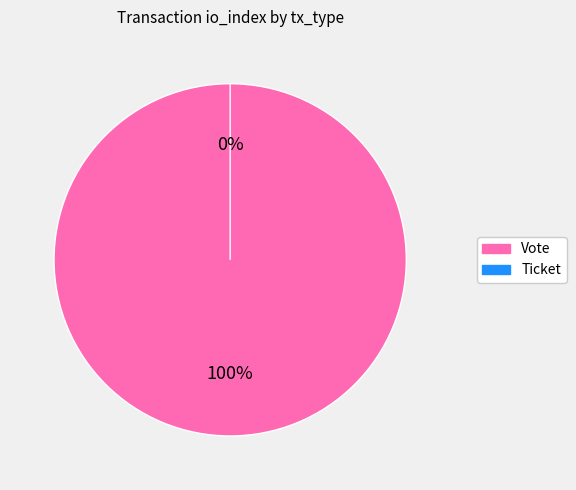

Is it true that Vote is 100% of the pie?

True